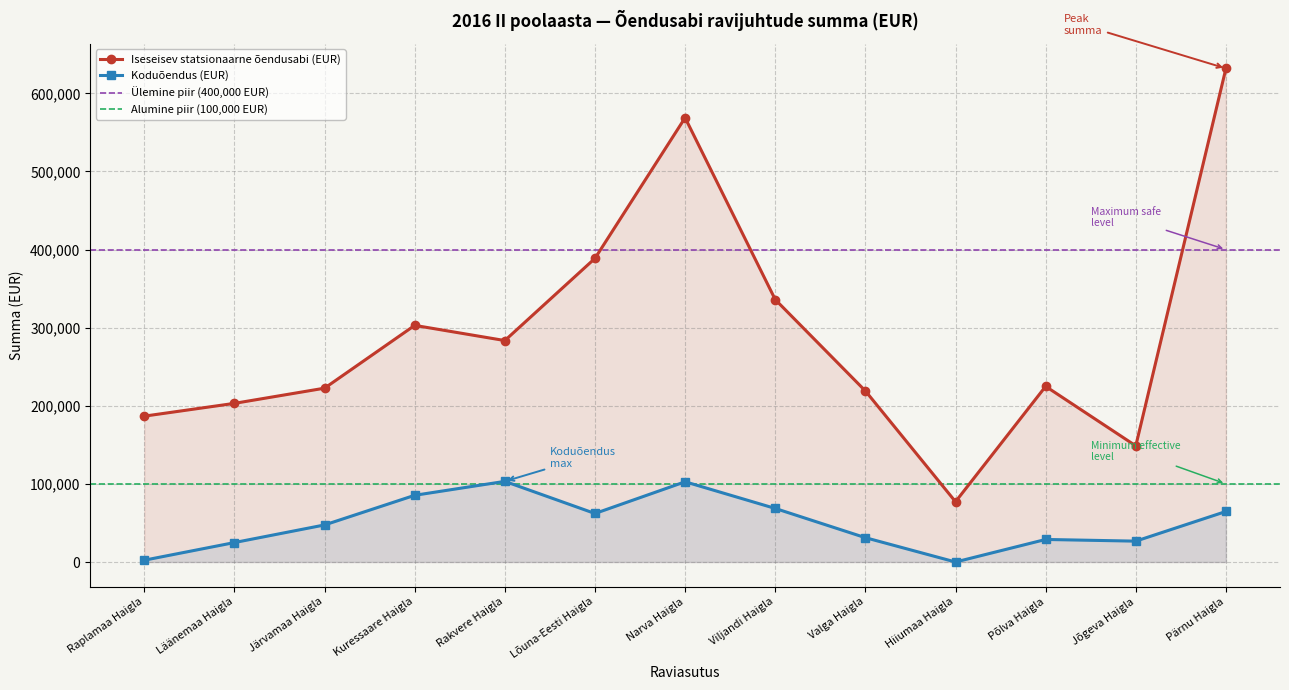

What is the total value across all series at Järvamaa Haigla?

269988